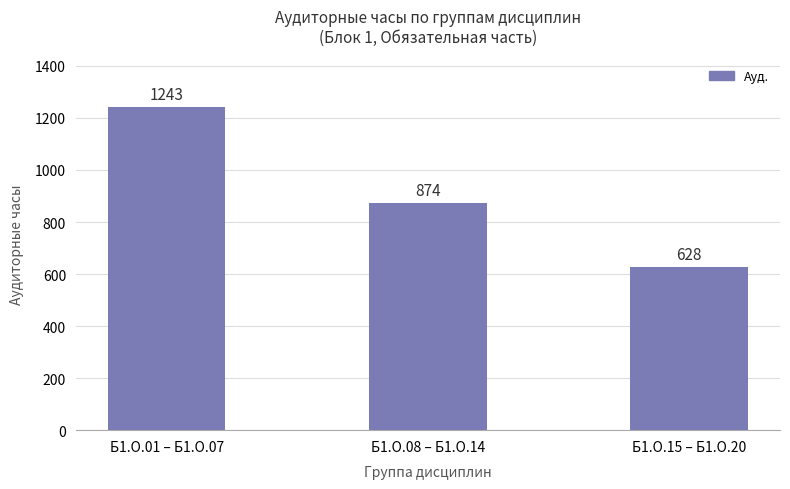

What is the label of the 3rd bar from the left?

Б1.О.15 – Б1.О.20